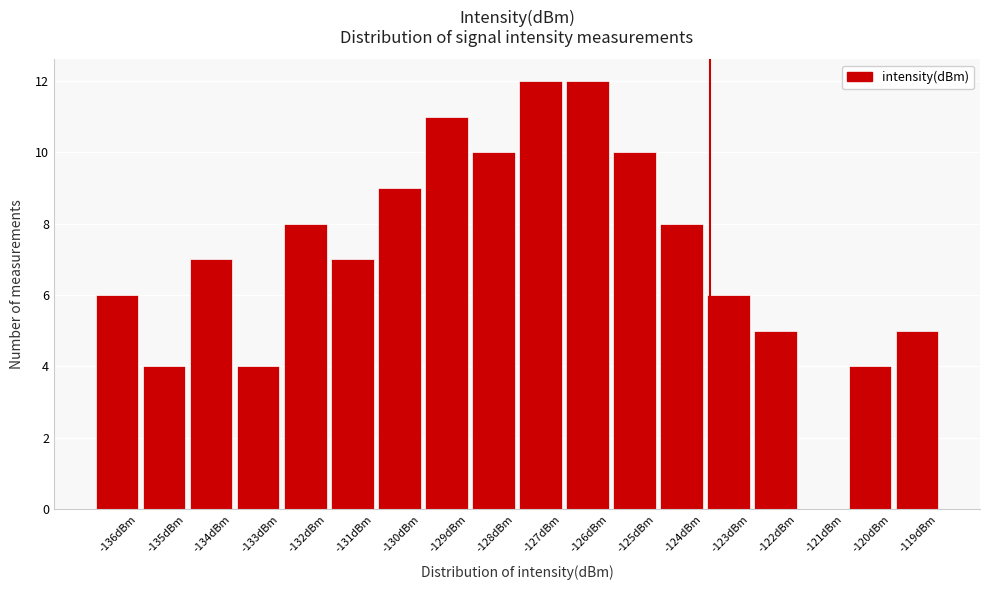

Reading right to left, what are all the values shown in this chart?

-119dBm=5	-120dBm=4	-121dBm=0	-122dBm=5	-123dBm=6	-124dBm=8	-125dBm=10	-126dBm=12	-127dBm=12	-128dBm=10	-129dBm=11	-130dBm=9	-131dBm=7	-132dBm=8	-133dBm=4	-134dBm=7	-135dBm=4	-136dBm=6